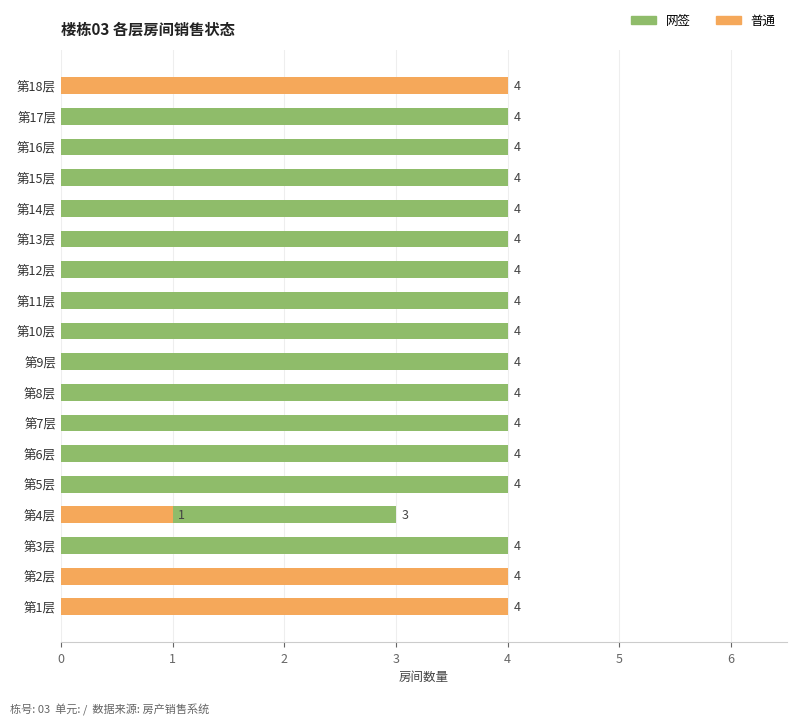

At how many categories does at least one series exceed 1?

18